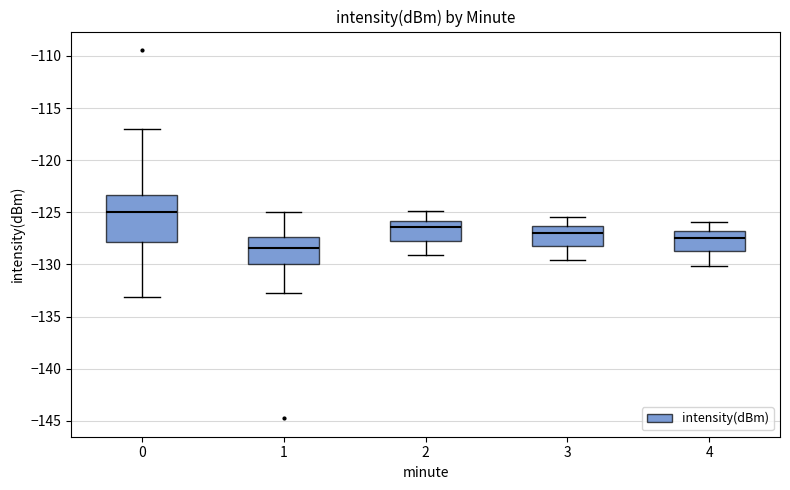

Where does the lower whisker of the box at x = 1 end on the y-axis? The values are not printed on the chart, so give them approximately, as read against the axis.

-132.5